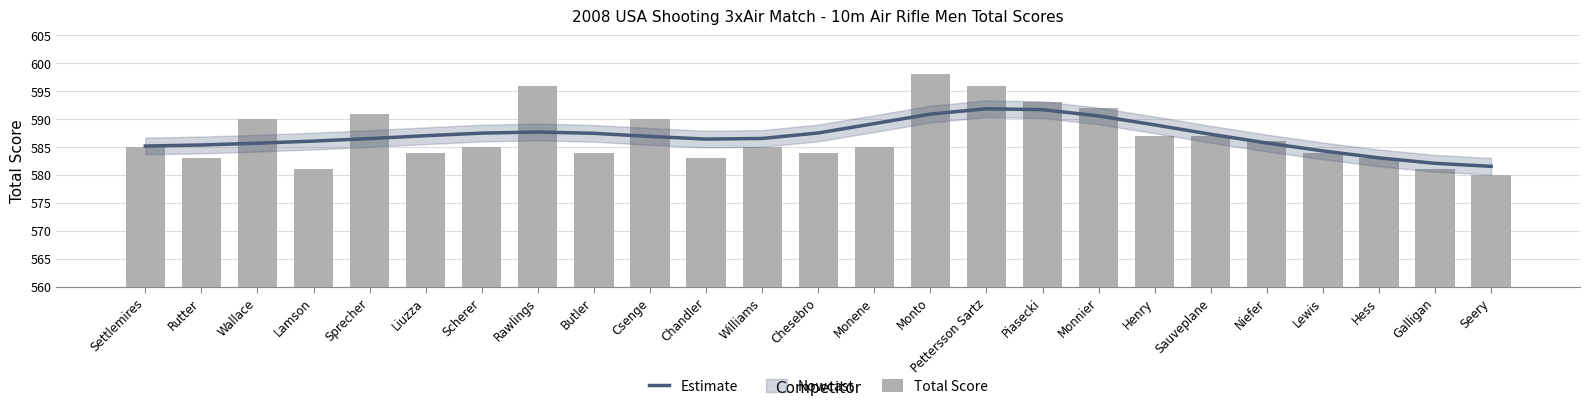

At which label does Estimate first exceed 586?

Lamson